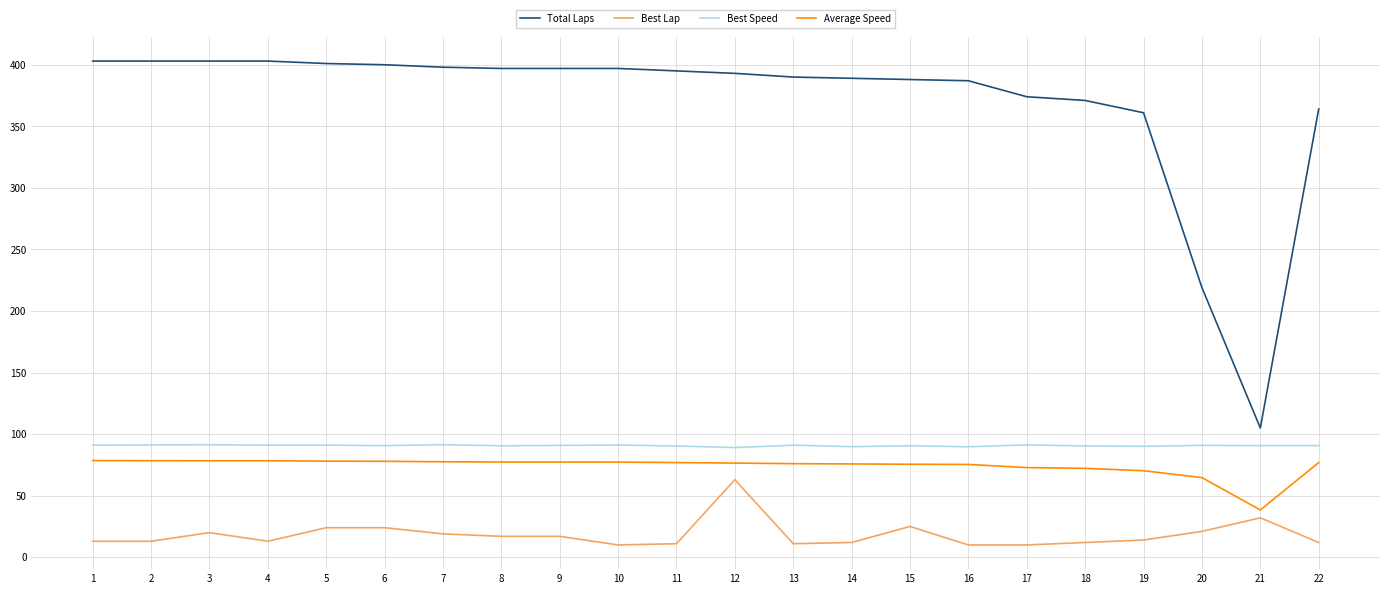

At which label is Total Laps closest to 254?

20